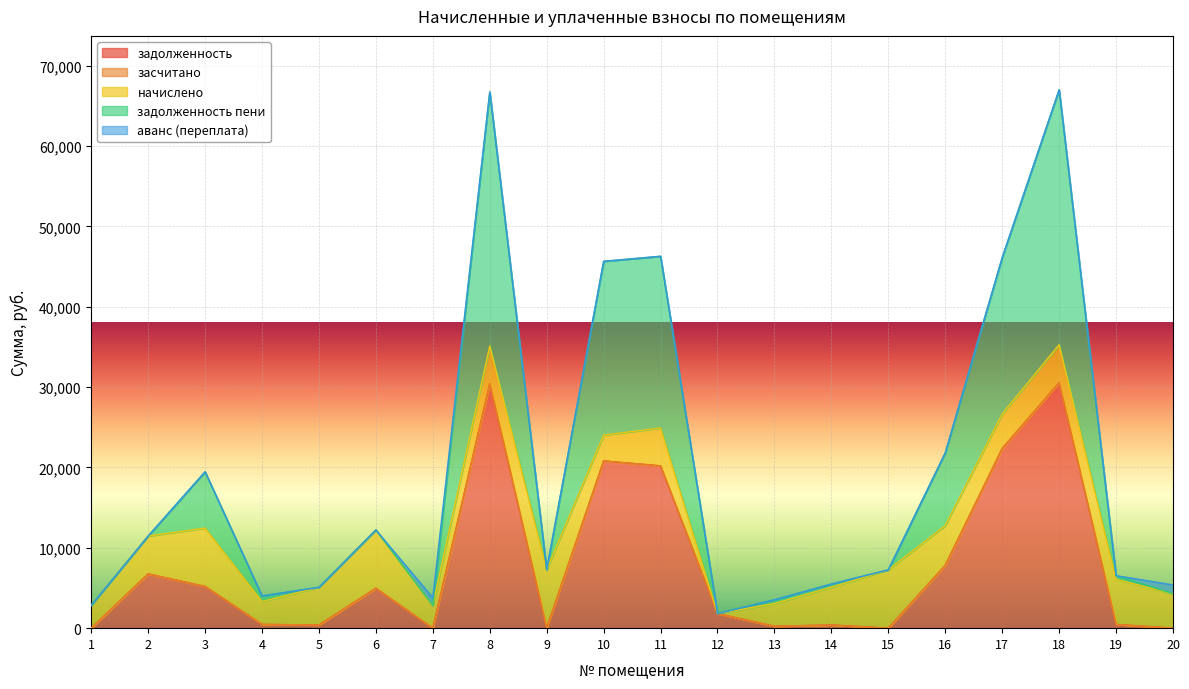

Which series changed the most between 8 and 10?

задолженность пени